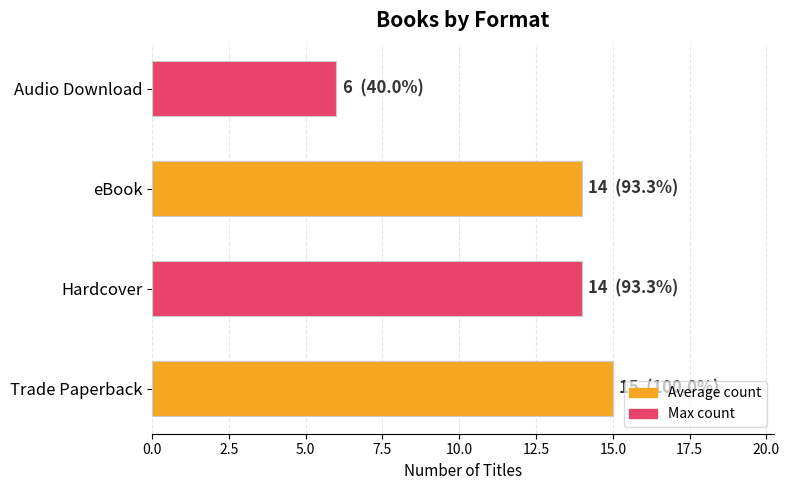

Where is the data nearest to the value 10?

Hardcover